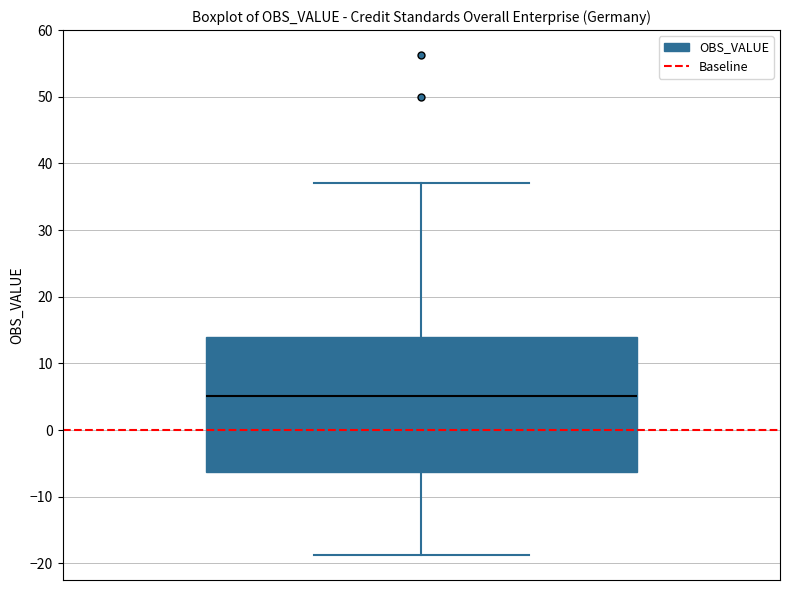

Read this box plot against the y-axis: the position of the median line, the range covered by the box, and the ends of both whiskers. The values are not printed on the chart, so give them approximately, as read against the axis.

median 5, box -6 to 14, whiskers -19 to 37